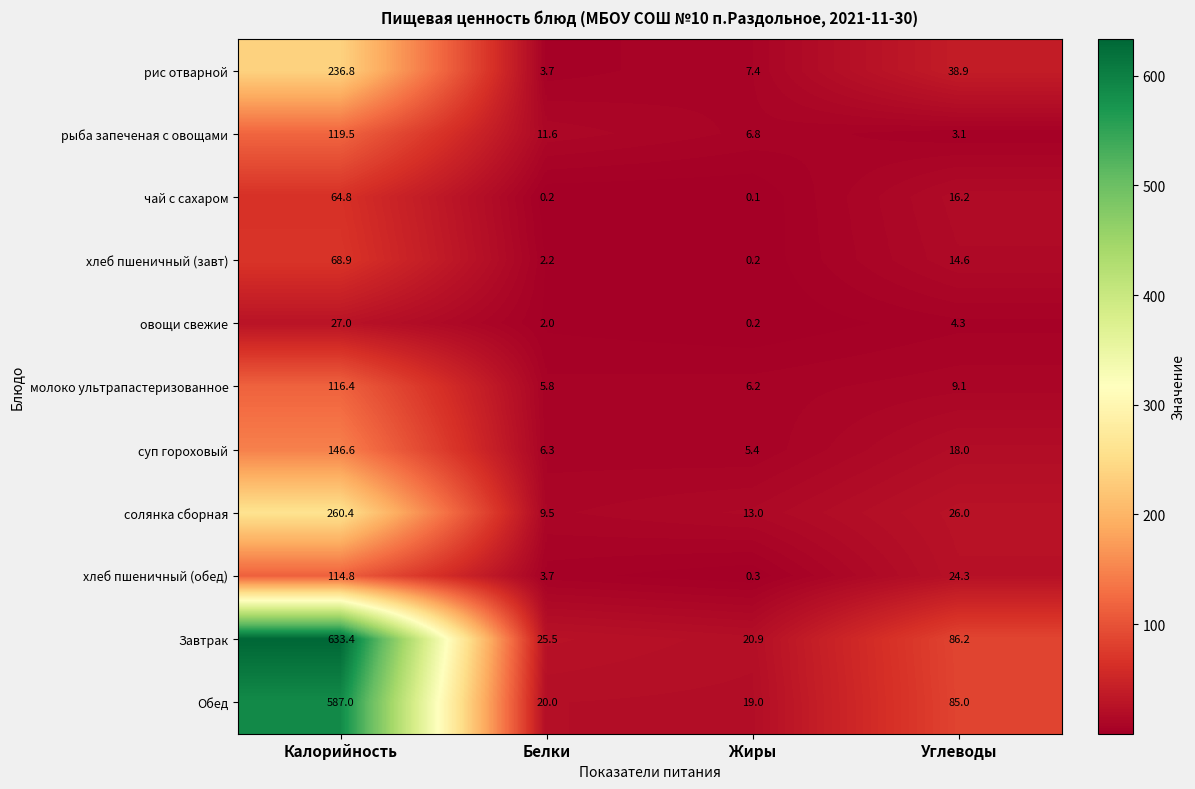

What is the spread (max minus min) of values at Углеводы?

83.1